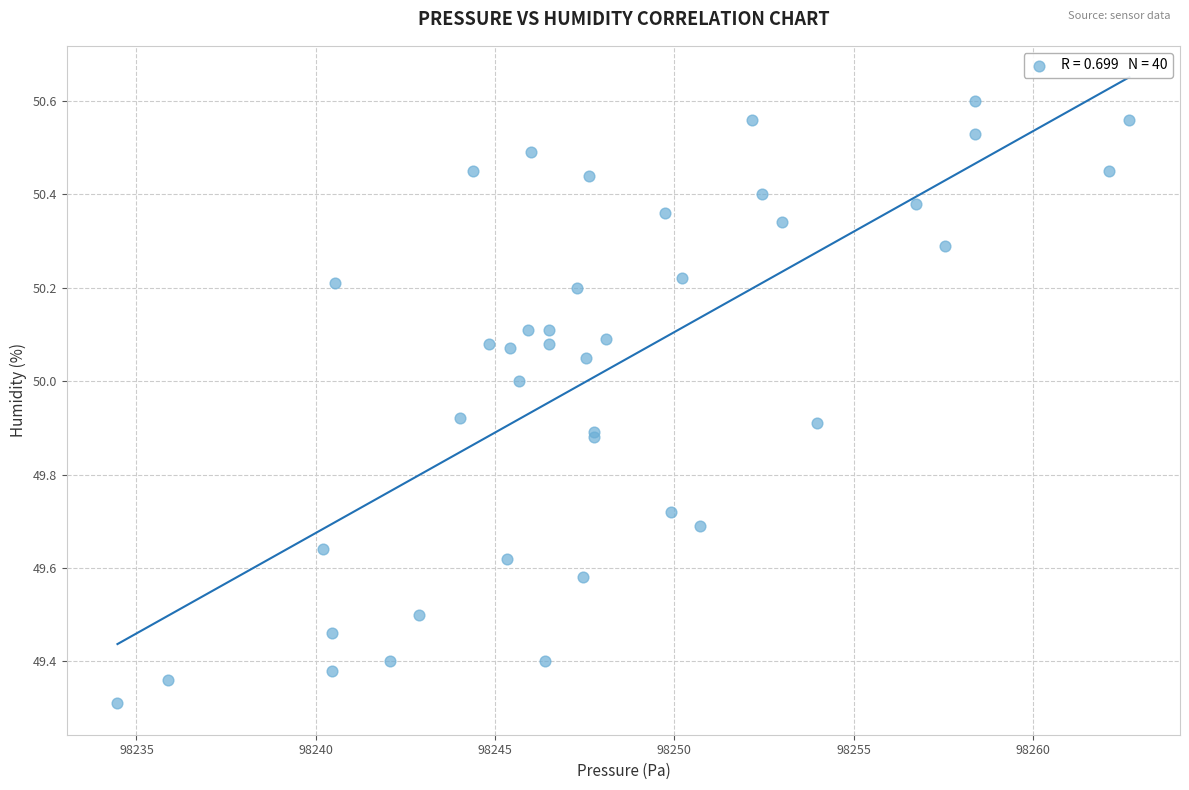

What Y value in the scatter plot is closest to 49?

49.3